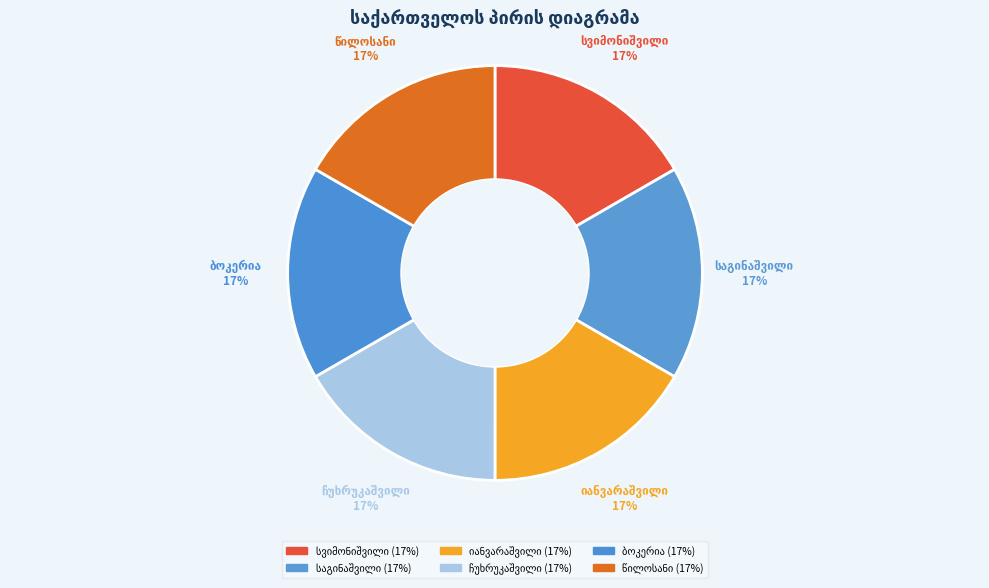

How many slices are in this pie chart?

6